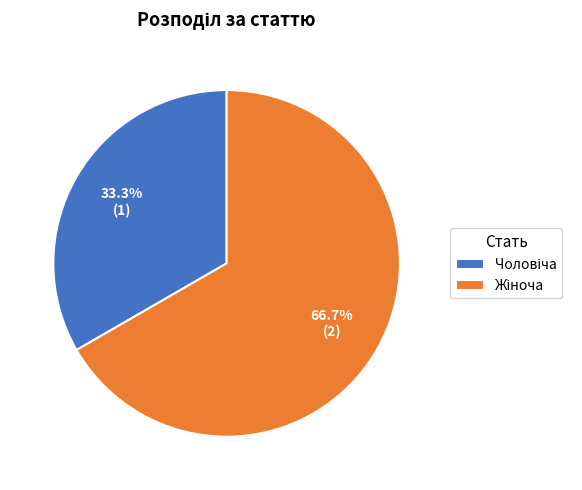

Is it true that Чоловіча is 33% of the pie?

True